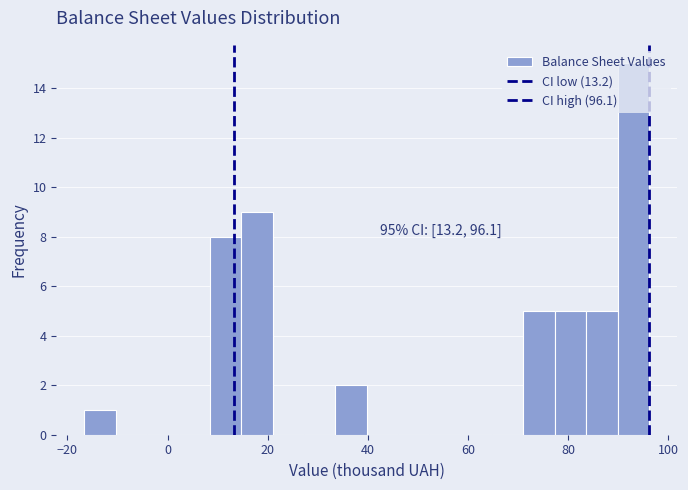

Around what value on the x-axis is the tallest bar? Give the approximate position of its centre, as read against the axis.

92